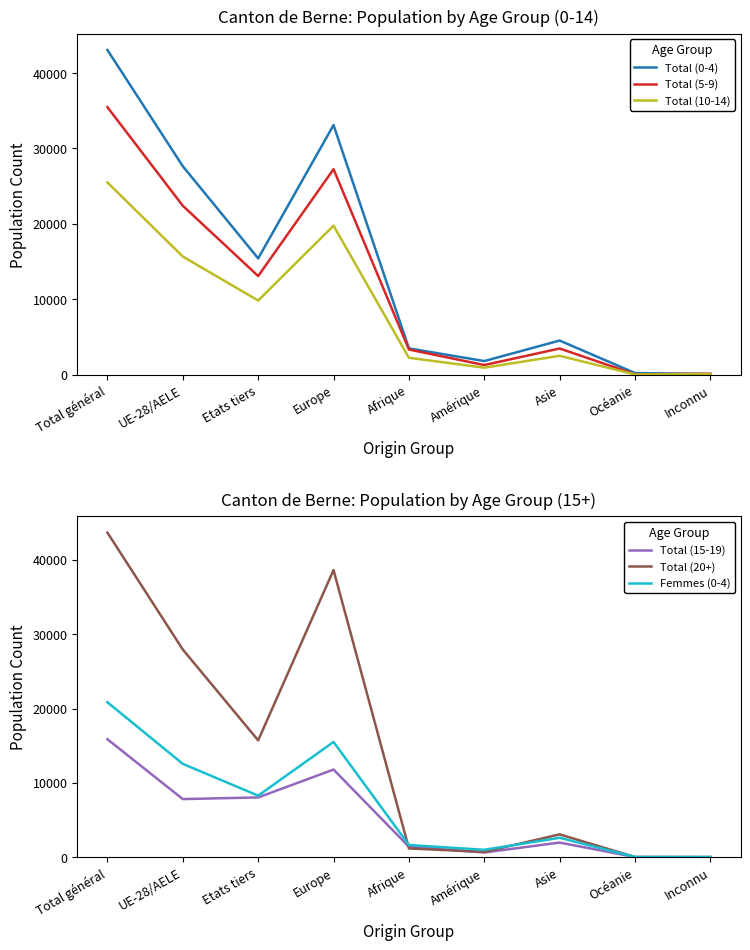

What position from the left is Asie?

7